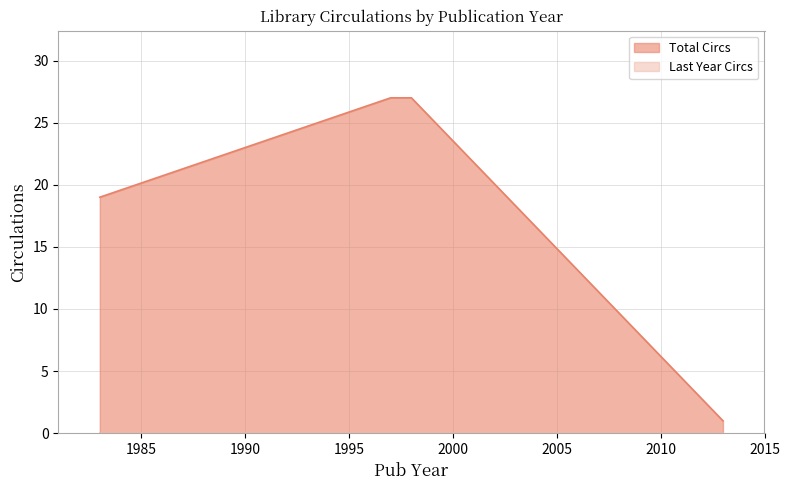

What is the ratio of the value at 1983 to the value at 2013?

19.0